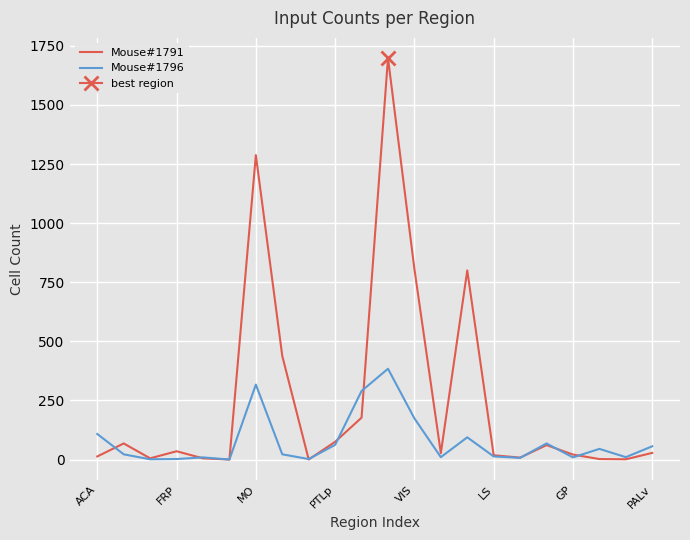

What is the maximum value for Mouse#1796?

384